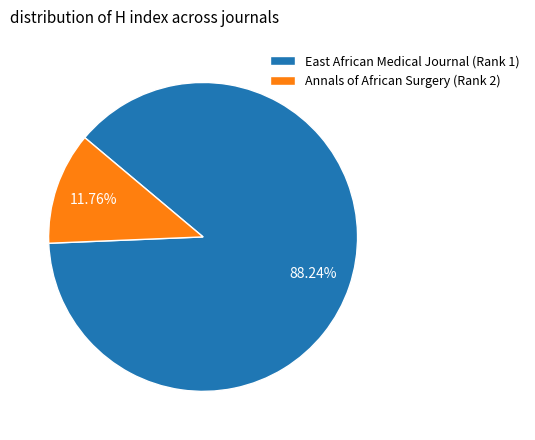

To the nearest percent, what percentage of the pie is Annals of African Surgery (Rank 2)?

12%